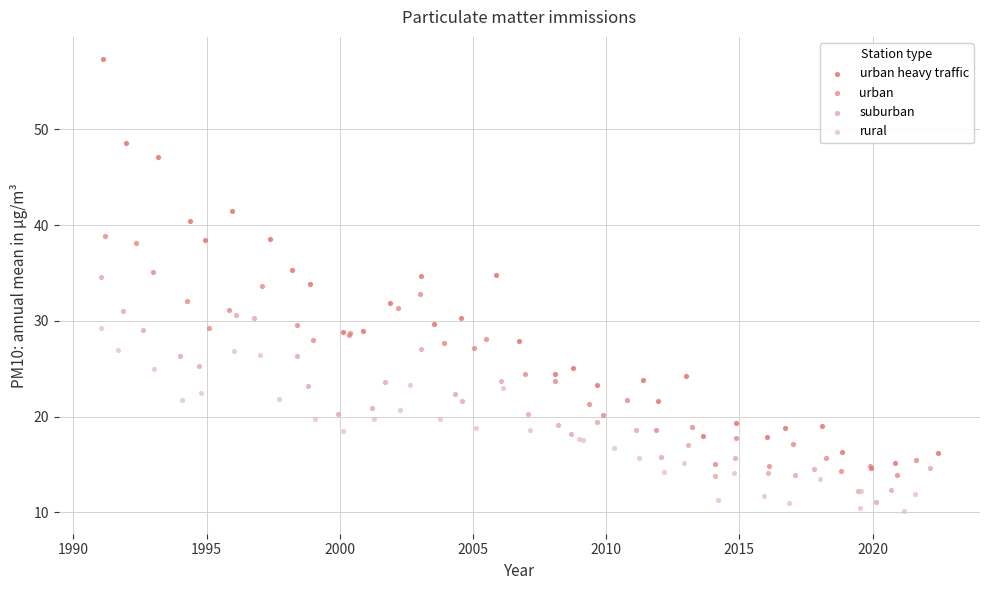

Which series has the widest spread of Y values?

urban heavy traffic